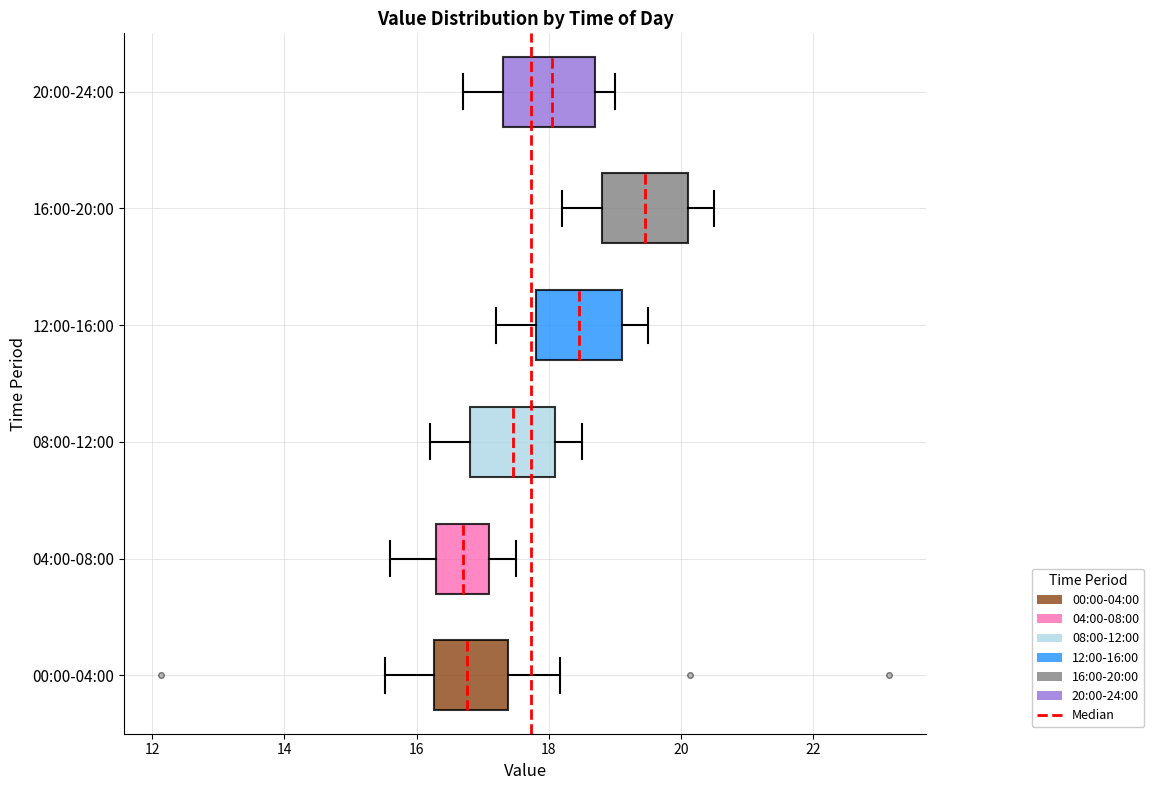

Reading bottom to top, read every box against the x-axis: the position of its median line, the range the box covers, and the ends of its whiskers. The values are not printed on the chart, so give them approximately, as read against the axis.

00:00-04:00: median 16.8, box 16.2 to 17.4, whiskers 15.6 to 18.2
04:00-08:00: median 16.8, box 16.4 to 17.2, whiskers 15.6 to 17.6
08:00-12:00: median 17.4, box 16.8 to 18.2, whiskers 16.2 to 18.6
12:00-16:00: median 18.4, box 17.8 to 19.2, whiskers 17.2 to 19.6
16:00-20:00: median 19.4, box 18.8 to 20.2, whiskers 18.2 to 20.6
20:00-24:00: median 18.0, box 17.4 to 18.8, whiskers 16.8 to 19.0